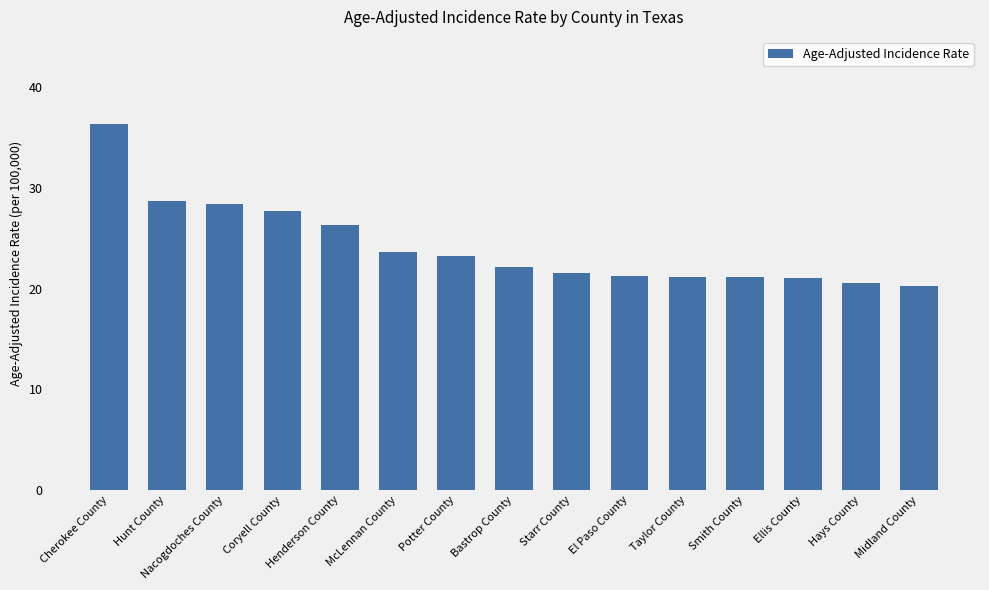

What is the label of the 12th bar from the left?

Smith County